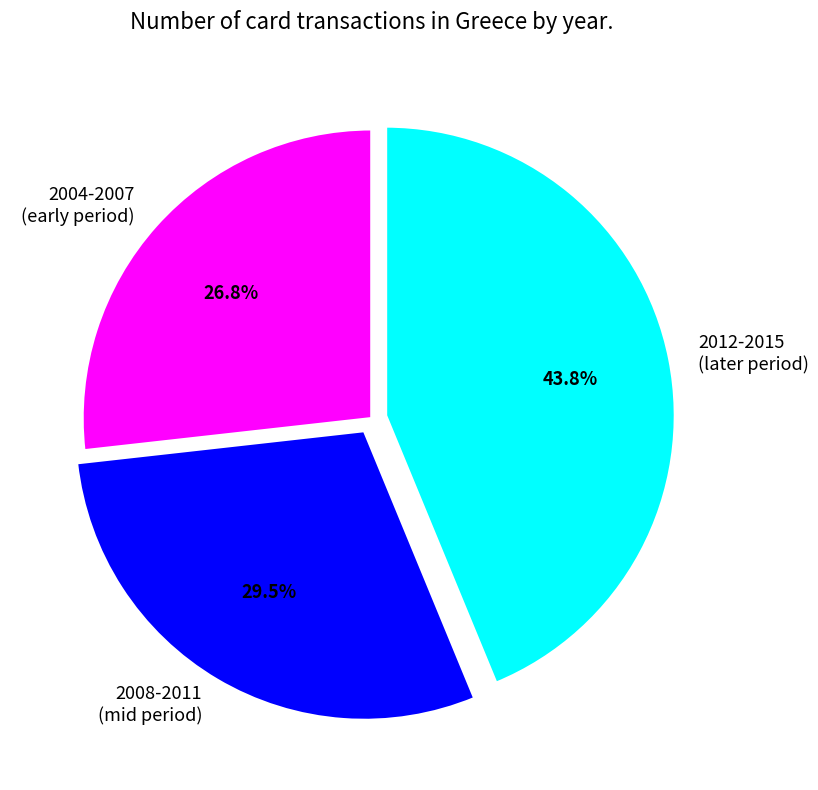

Does any single category account for the majority?

No